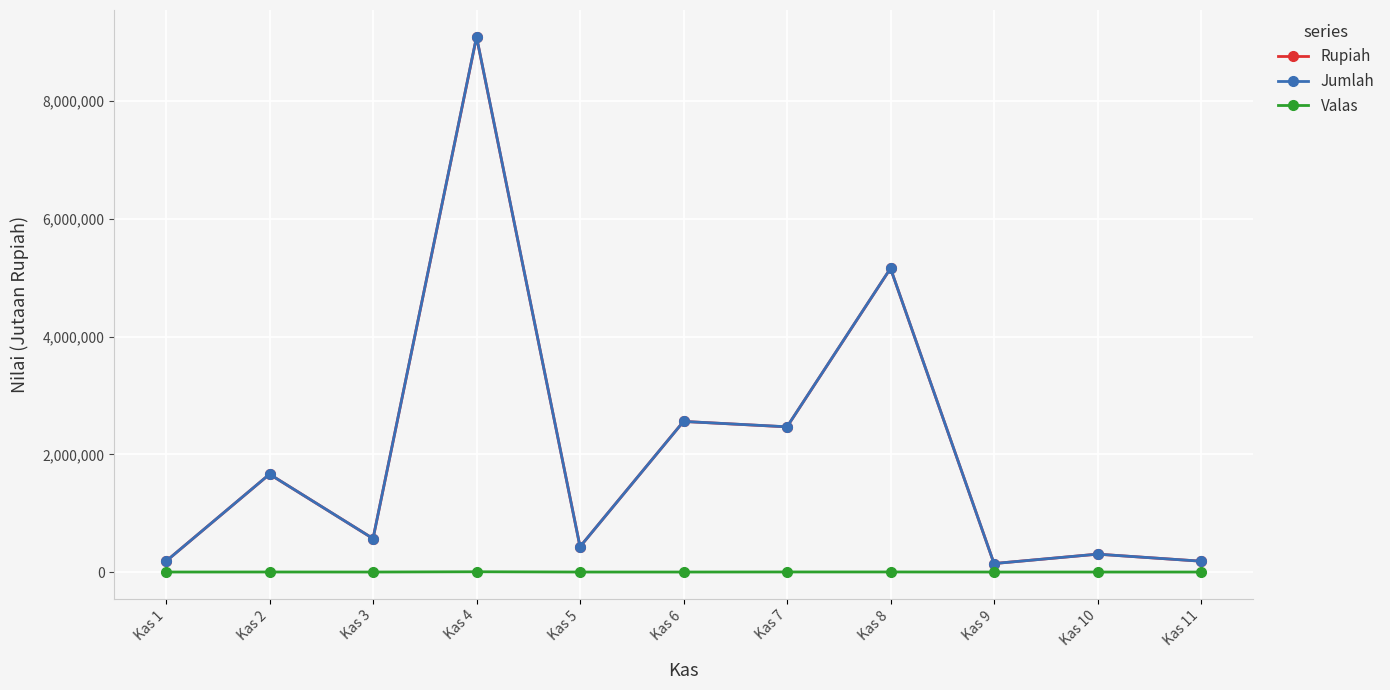

What is the approximate value of Jumlah at Kas 7?

2467567.0